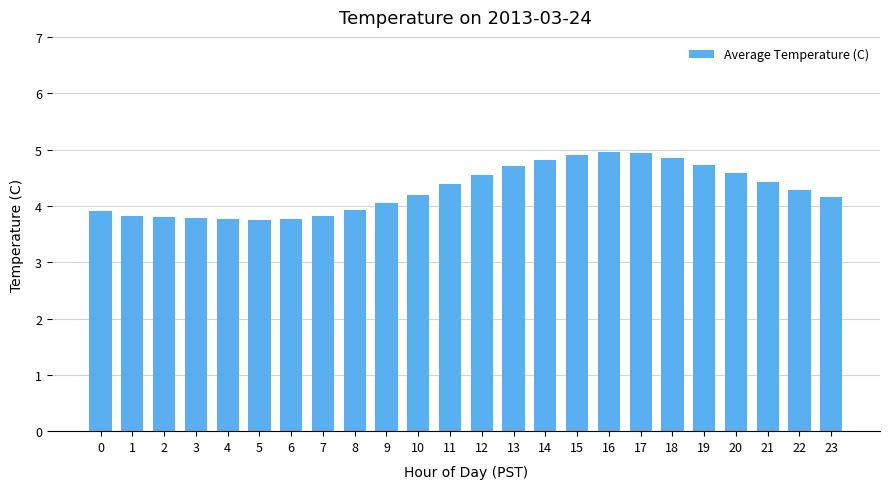

What is the difference between the values at 13 and 14?

0.1